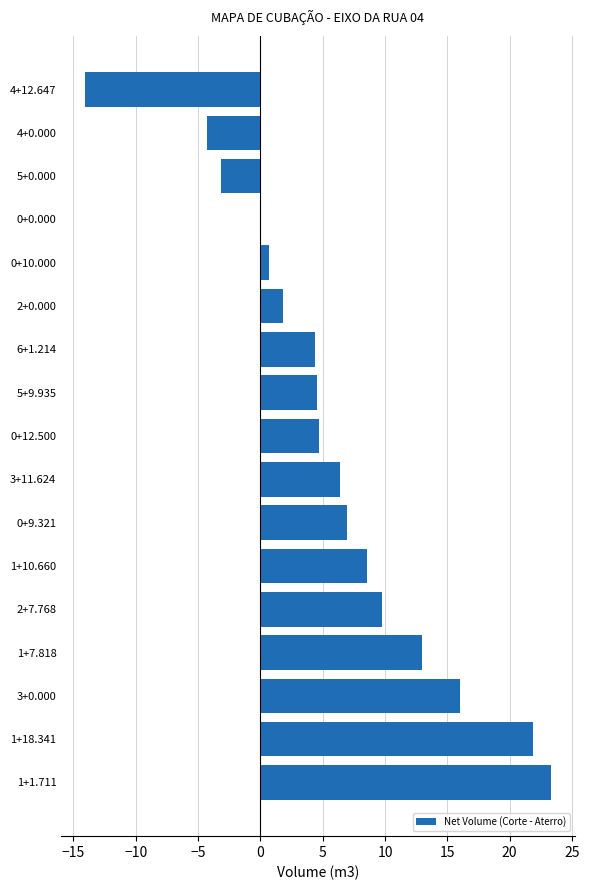

How many series are shown in this chart?

1